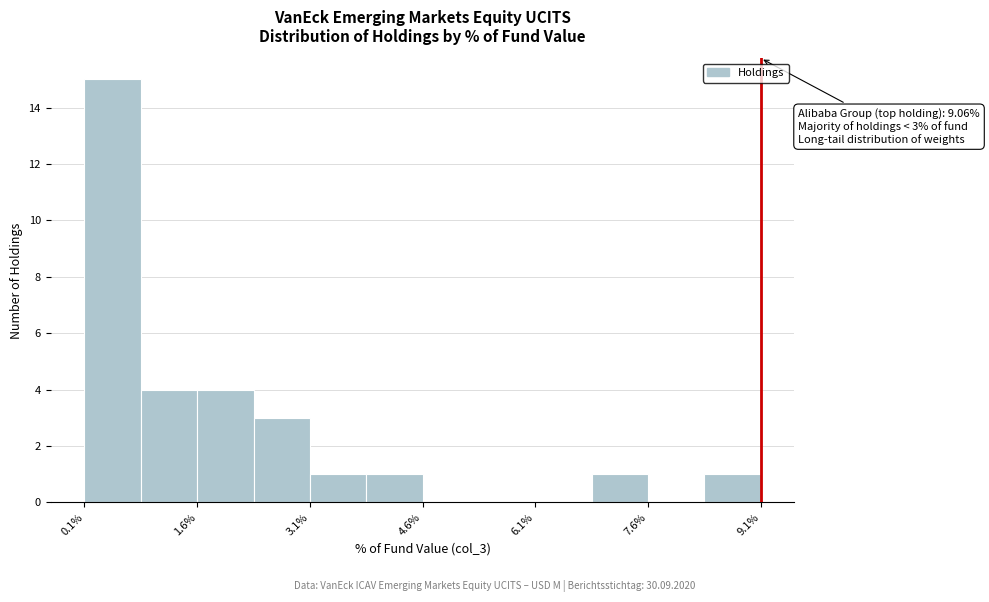

Read against the x-axis, roughly where is the centre of the tallest bar?

0.4